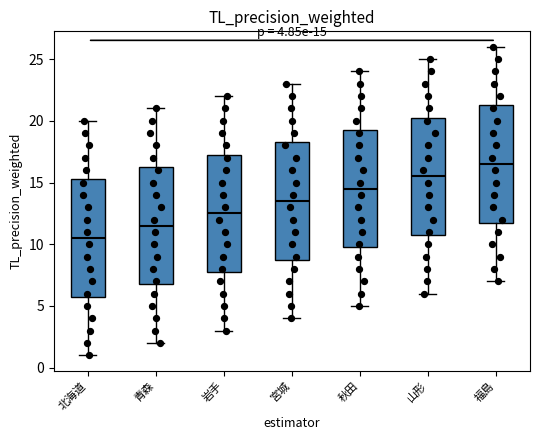

Which box's median line is the lowest?

北海道